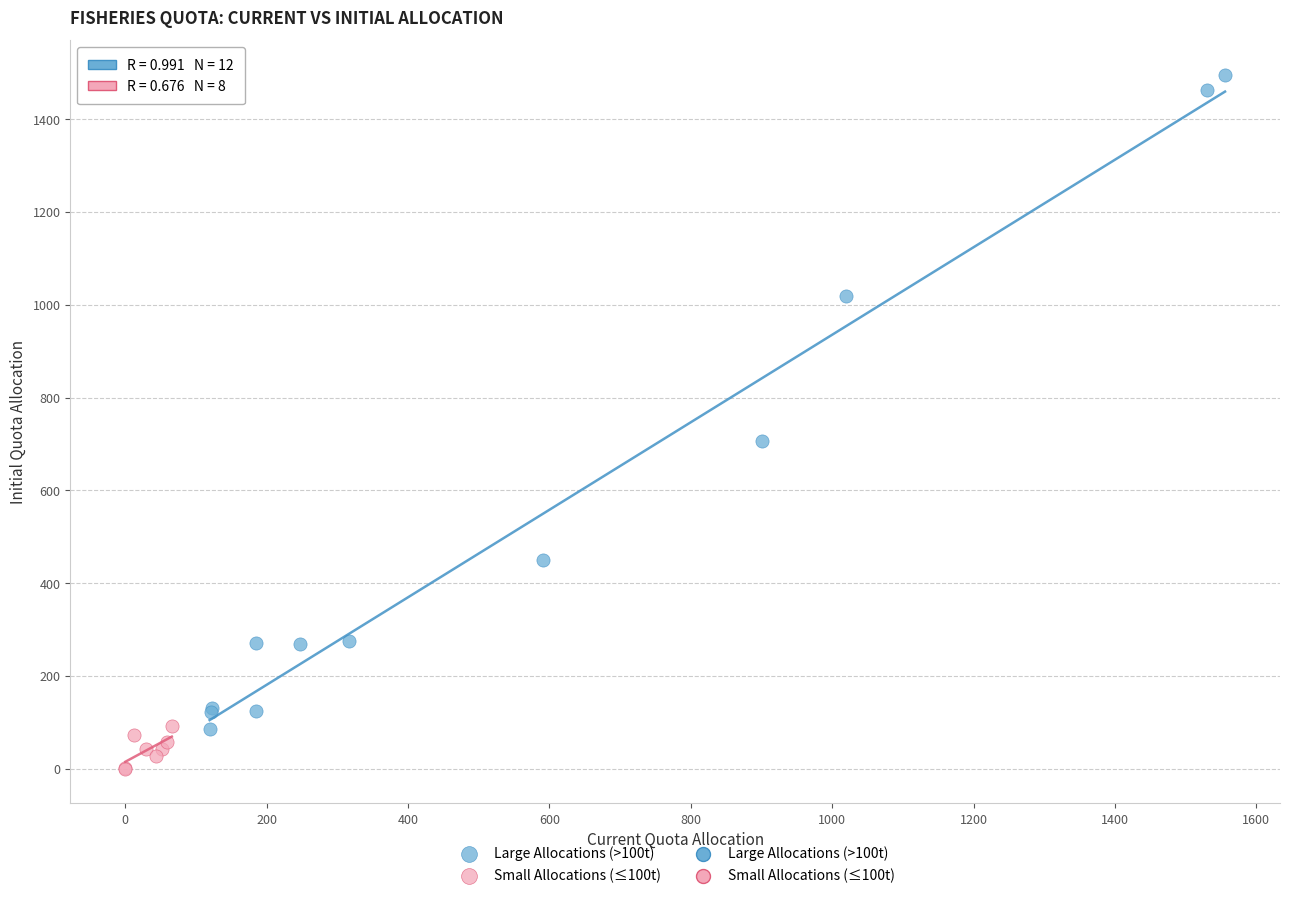

Which series reaches the minimum Y coordinate?

Small Allocations (≤100t)